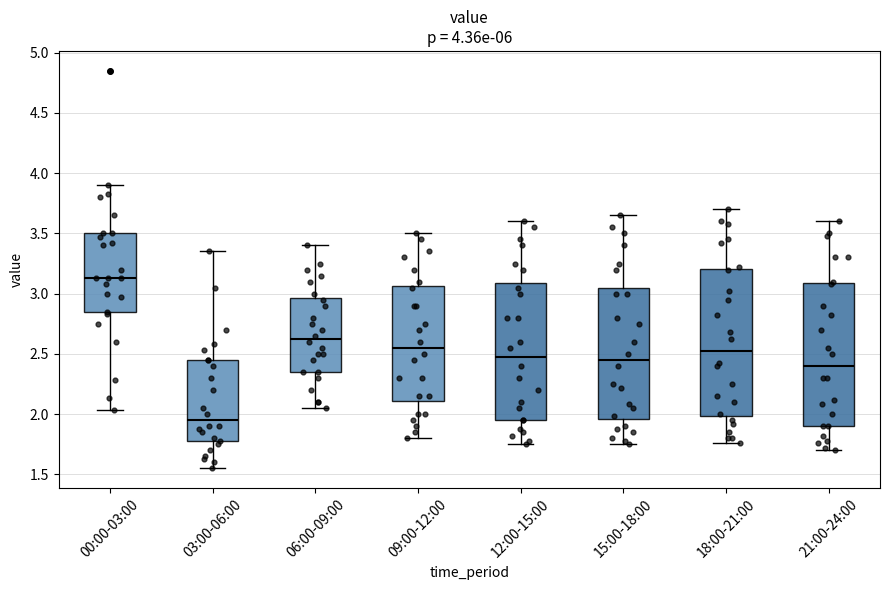

Reading left to right, read every box against the y-axis: the position of its median line, the range the box covers, and the ends of its whiskers. The values are not printed on the chart, so give them approximately, as read against the axis.

00:00-03:00: median 3.15, box 2.85 to 3.50, whiskers 2.05 to 3.90
03:00-06:00: median 1.95, box 1.75 to 2.45, whiskers 1.55 to 3.35
06:00-09:00: median 2.65, box 2.35 to 2.95, whiskers 2.05 to 3.40
09:00-12:00: median 2.55, box 2.10 to 3.05, whiskers 1.80 to 3.50
12:00-15:00: median 2.50, box 1.95 to 3.10, whiskers 1.75 to 3.60
15:00-18:00: median 2.45, box 1.95 to 3.05, whiskers 1.75 to 3.65
18:00-21:00: median 2.50, box 2.00 to 3.20, whiskers 1.75 to 3.70
21:00-24:00: median 2.40, box 1.90 to 3.10, whiskers 1.70 to 3.60